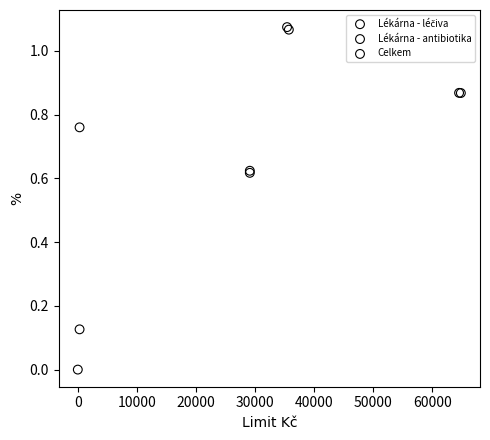

Which series has the largest Y range (max minus min)?

Lékárna - antibiotika